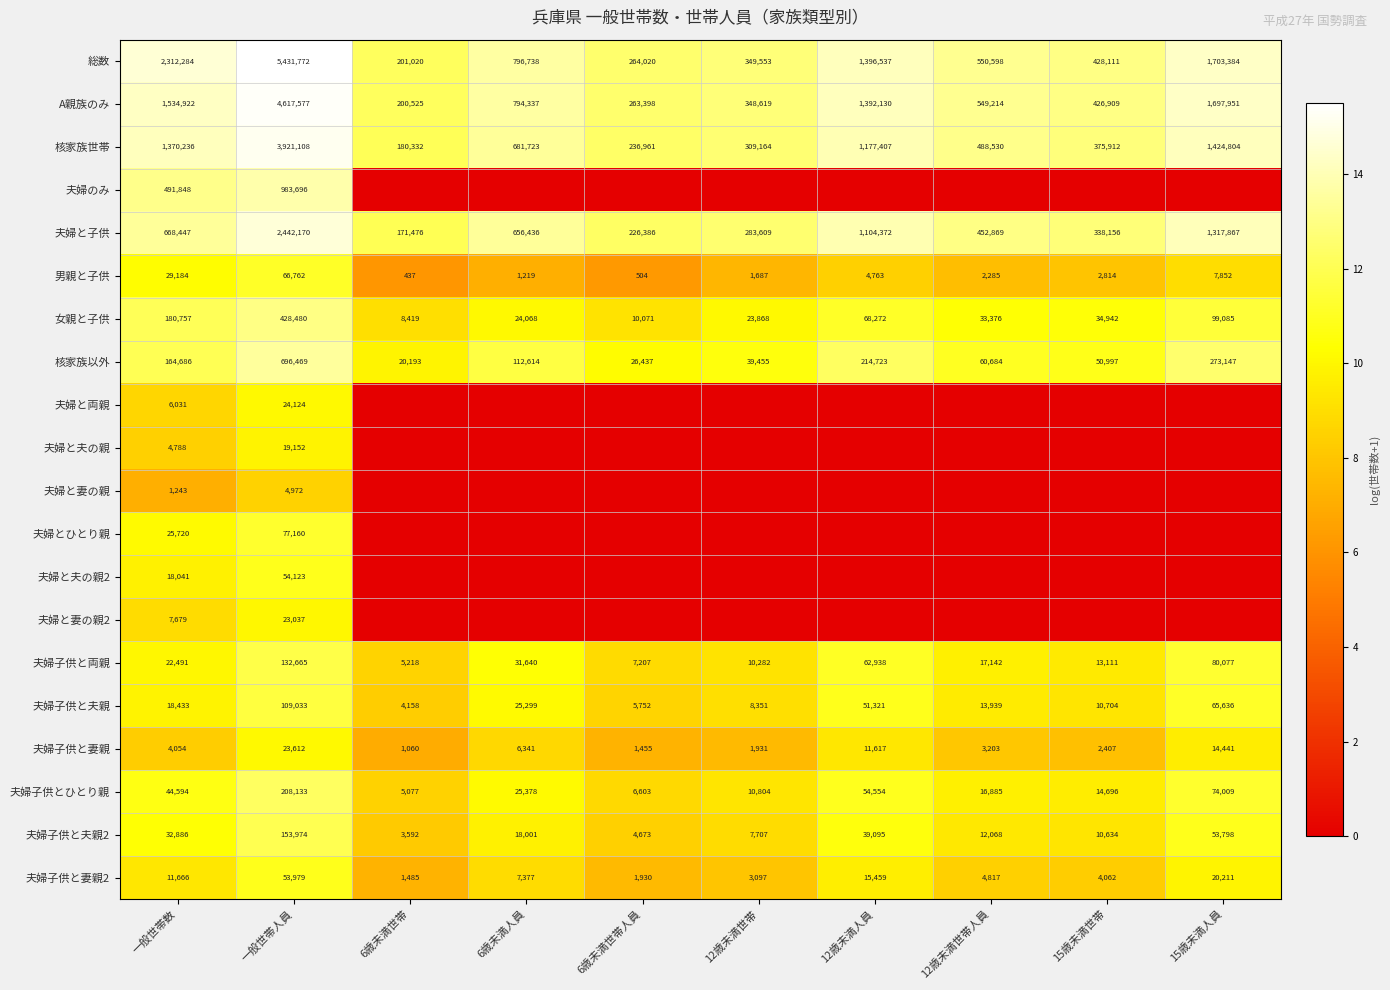

True or false: 総数 has a value of 540440 at 6歳未満人員.

False